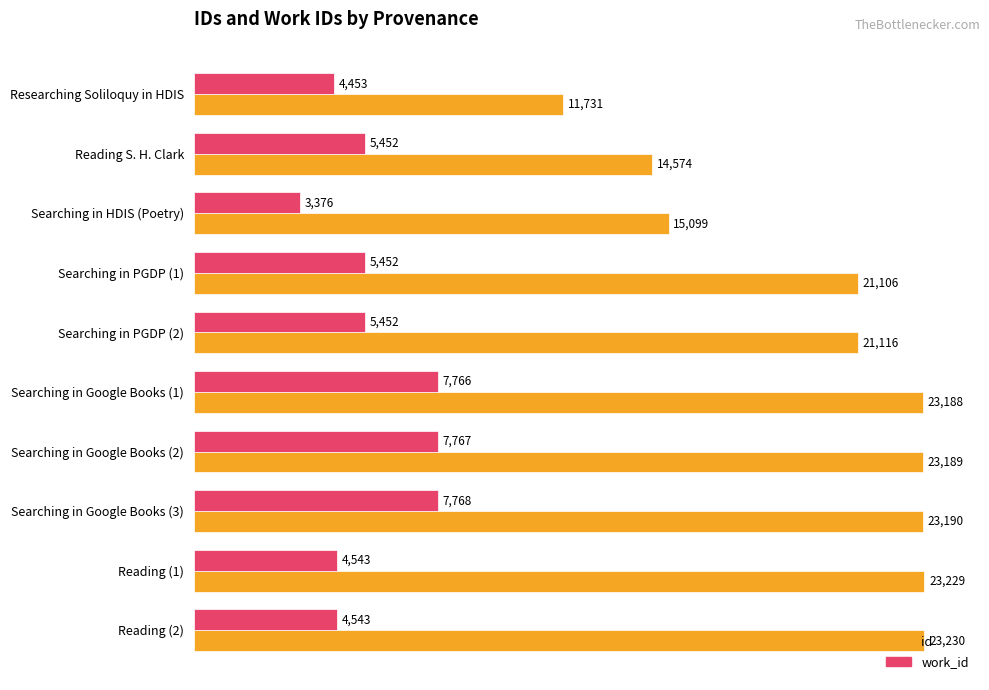

Which series has the largest total across all categories?

id